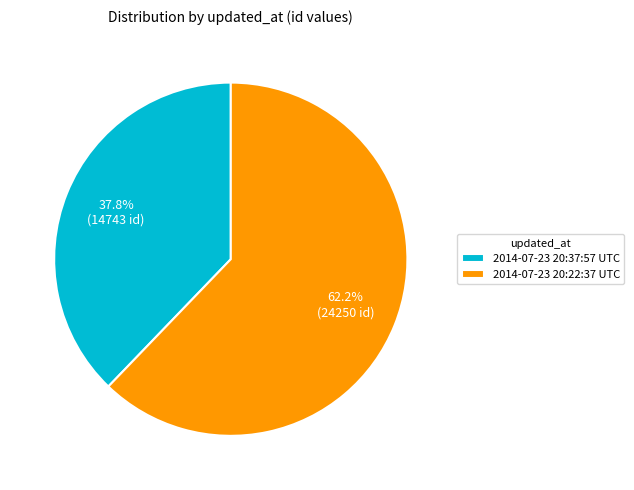

Which slice is the smallest?

2014-07-23 20:37:57 UTC